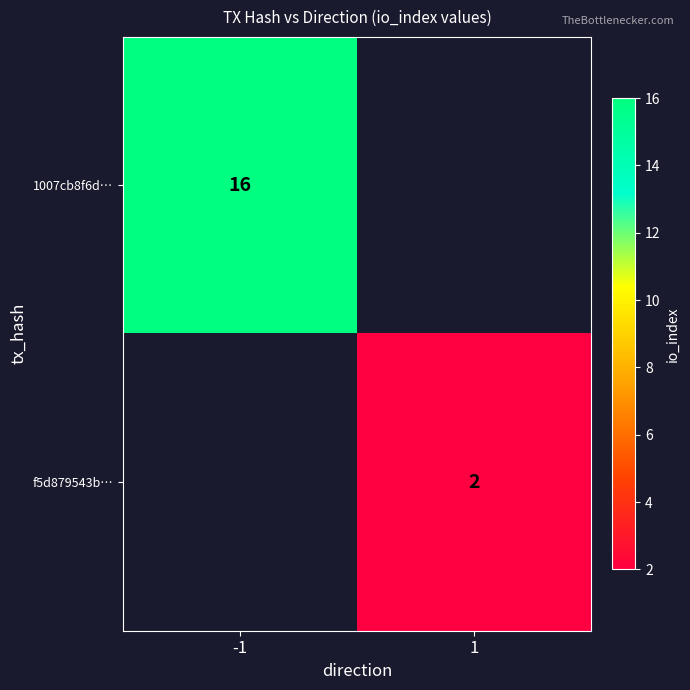

True or false: f5d879543b… has a value of 1 at 1.

False